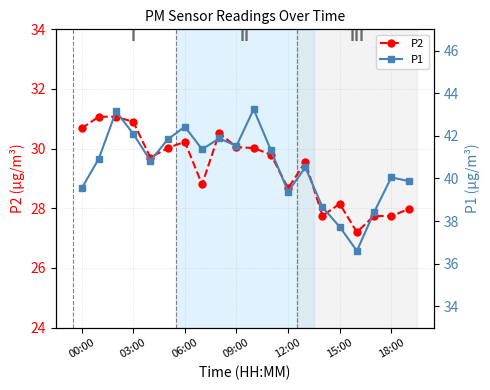

True or false: P2 has a value of 17.4 at 19.

False